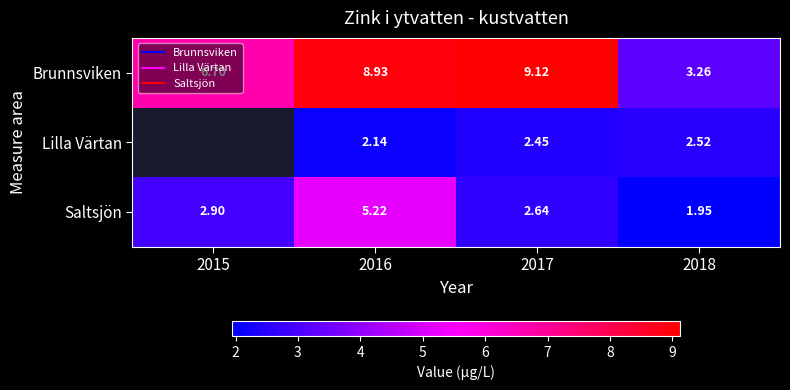

How many data points in Lilla Värtan are above 2?

3